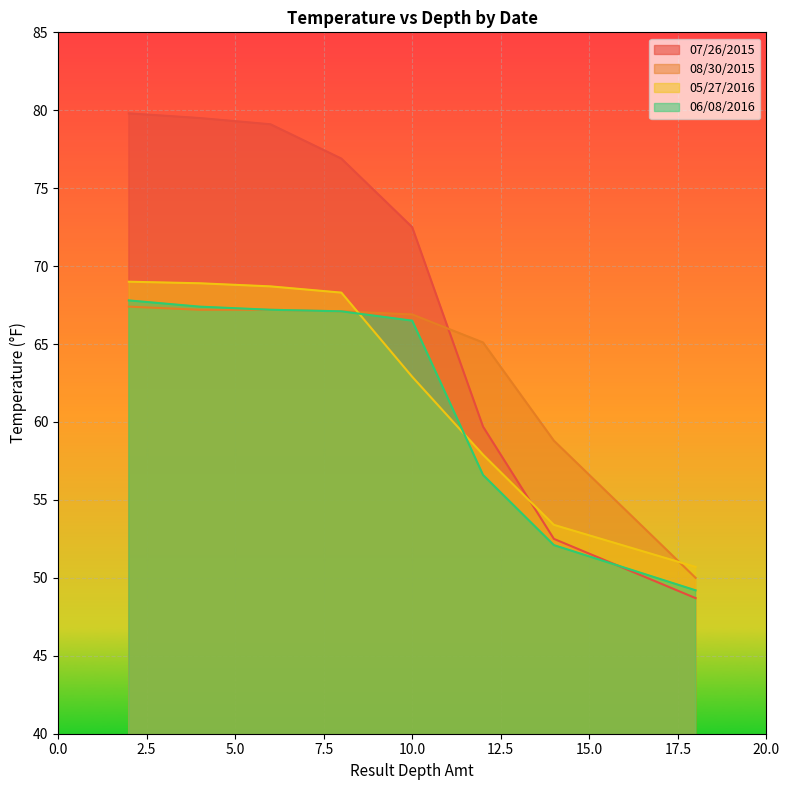

What value does the 06/08/2016 series have at 12?

56.6